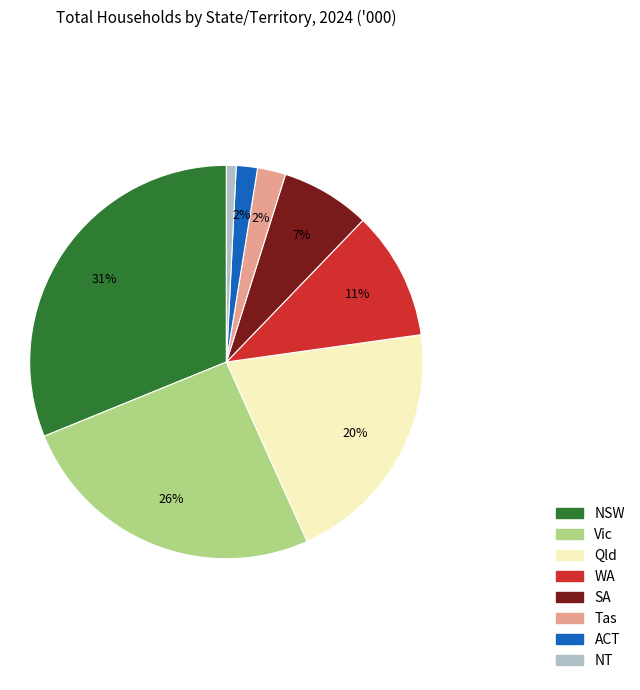

Approximately how many times larger is the value at ACT compared to Qld?

0.1